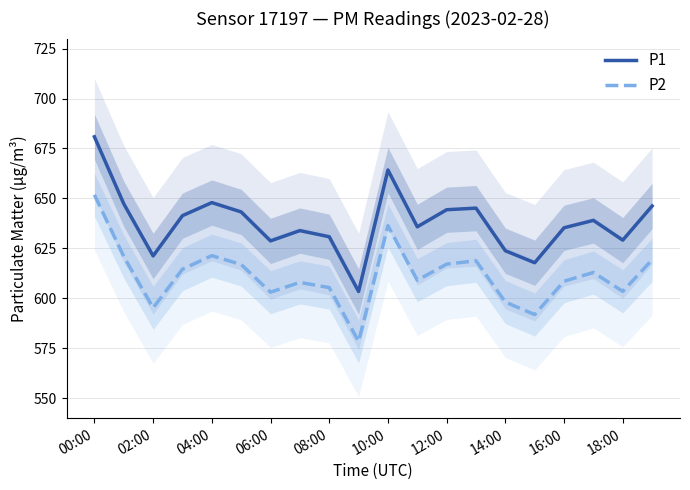

Which series has the largest total across all categories?

P1